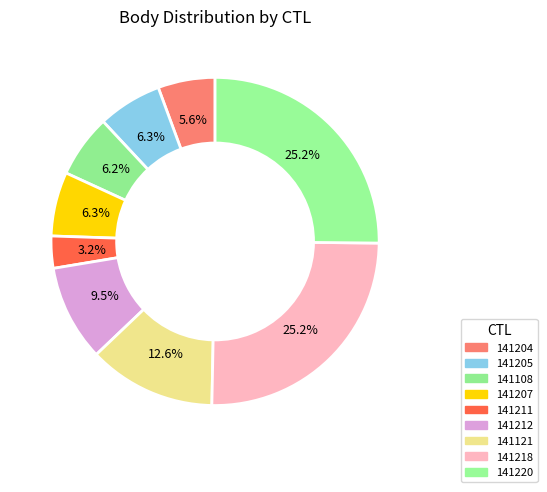

Is there any slice that represents more than half of the pie?

No